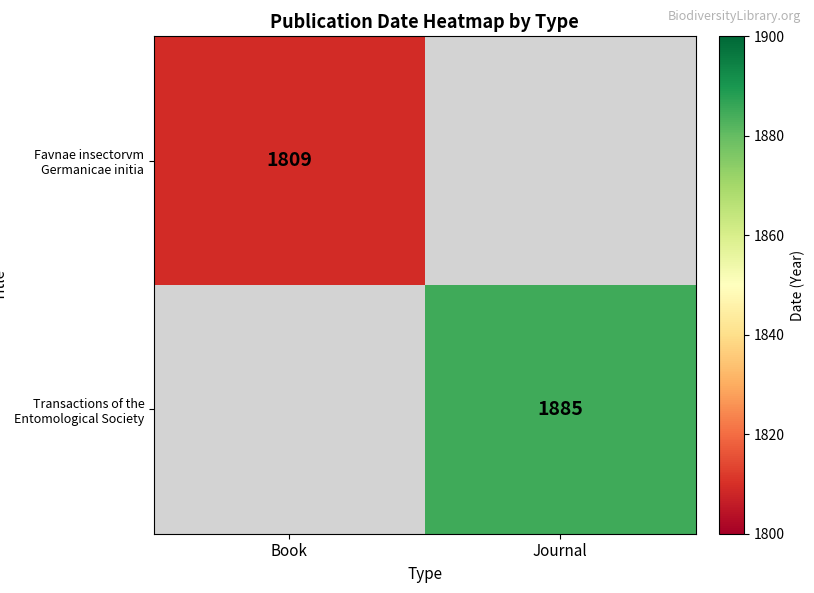

Count the number of data series in this chart.

2